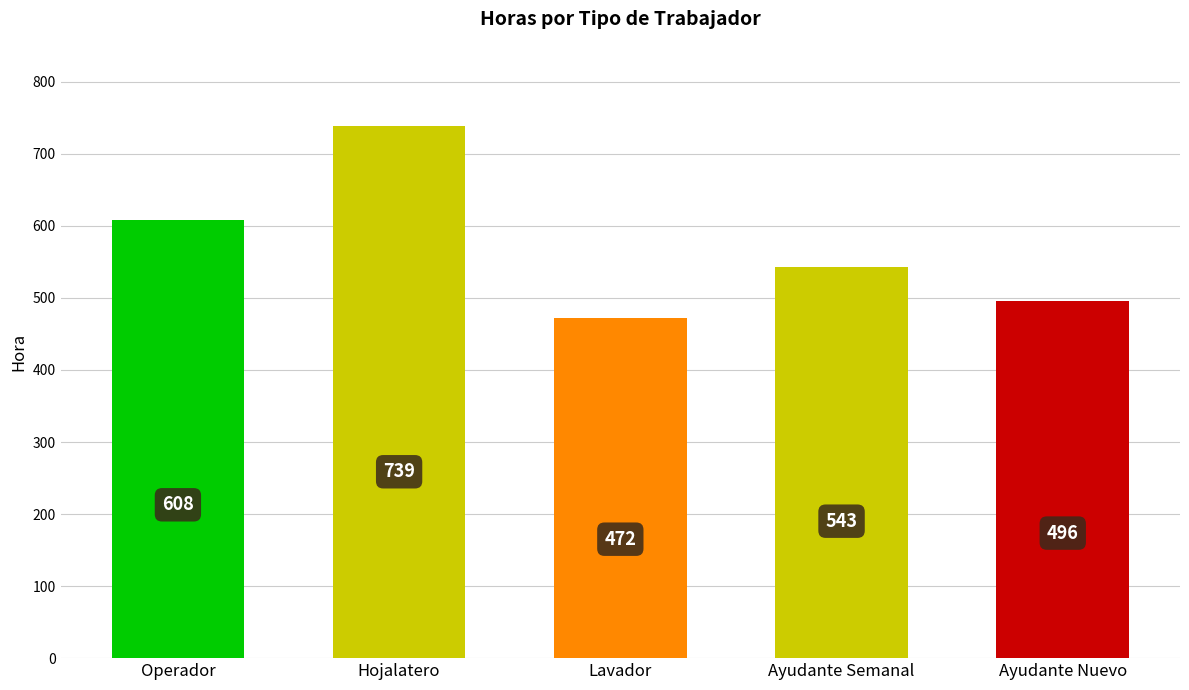

The value at Lavador is 471.8. True or false?

True